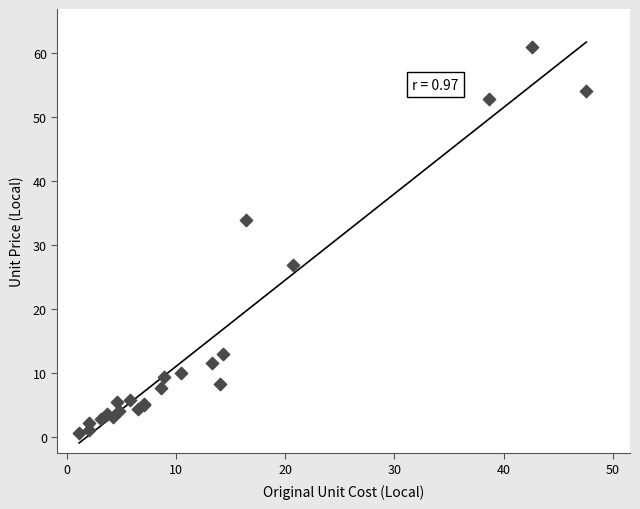

What Y value in the scatter plot is closest to 30?

26.9